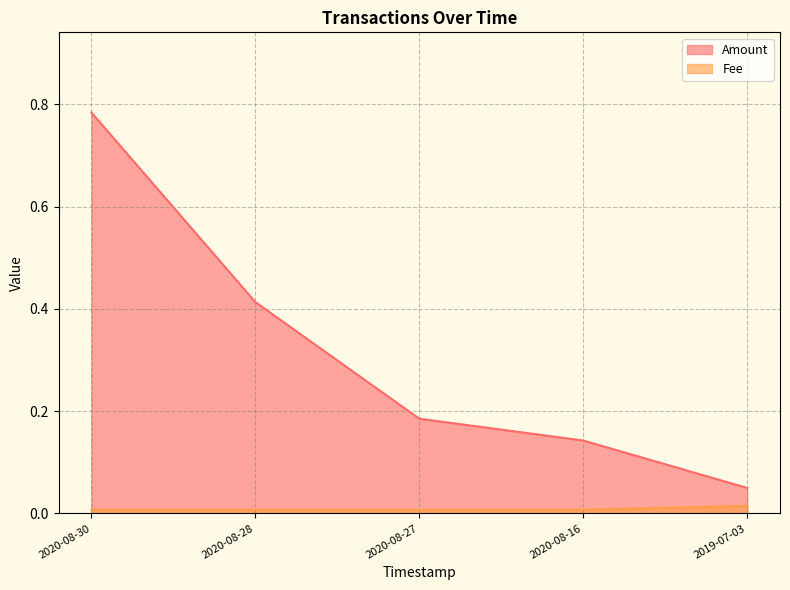

True or false: Fee and Amount cross at least once.

False